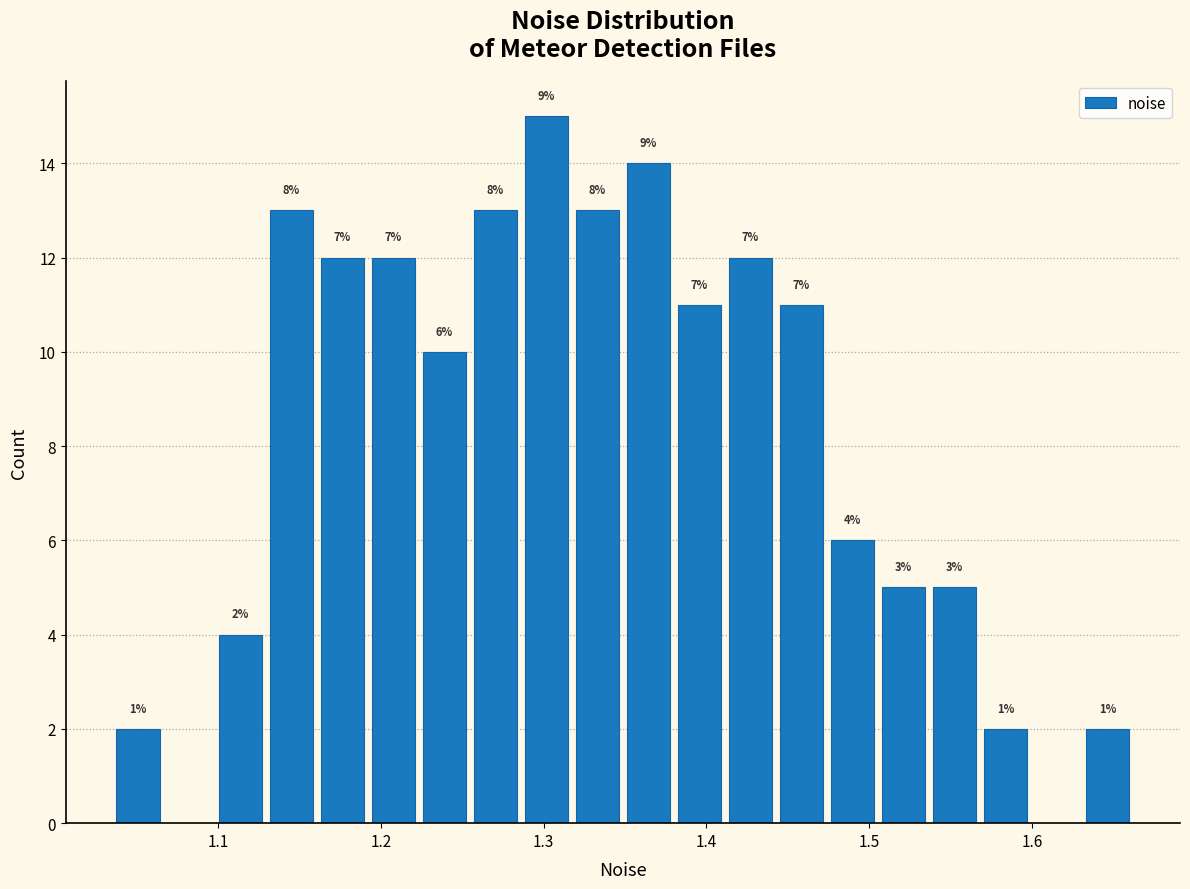

Read against the x-axis, roughly where is the centre of the tallest bar?

1.30